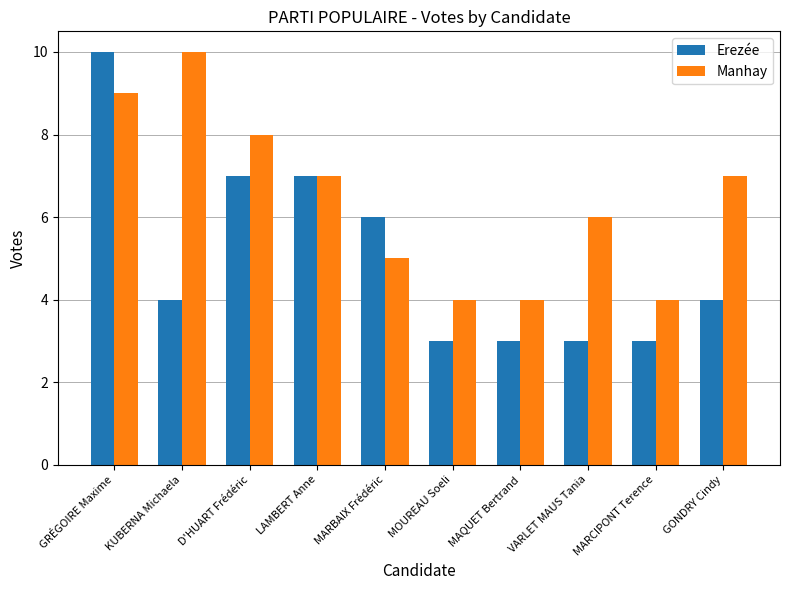

List the series in order of their overall mean, lowest first.

Erezée, Manhay